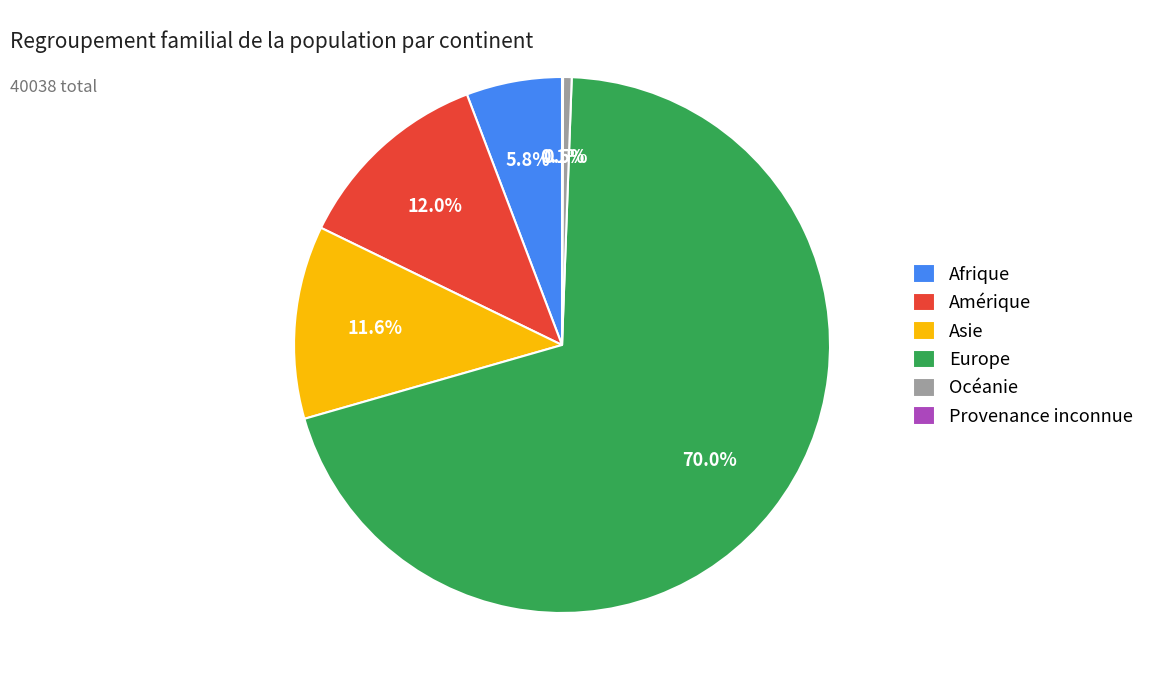

Which has a higher value, Europe or Afrique?

Europe